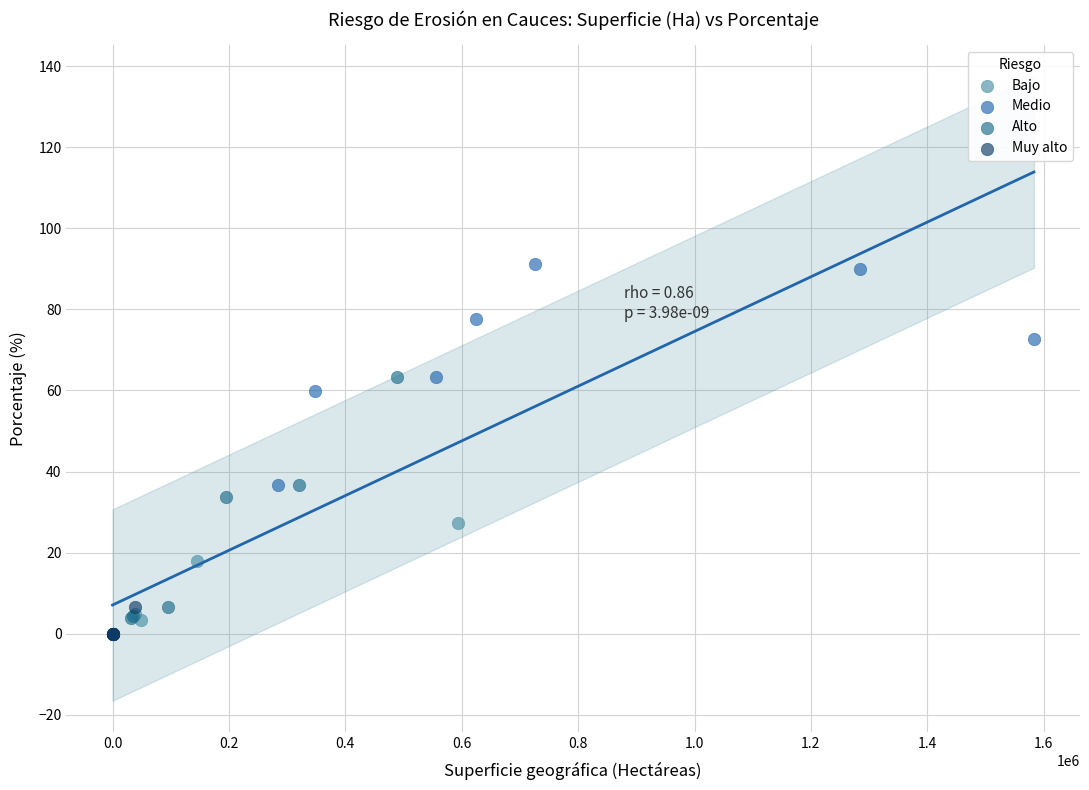

Which series reaches the maximum Y coordinate?

Medio